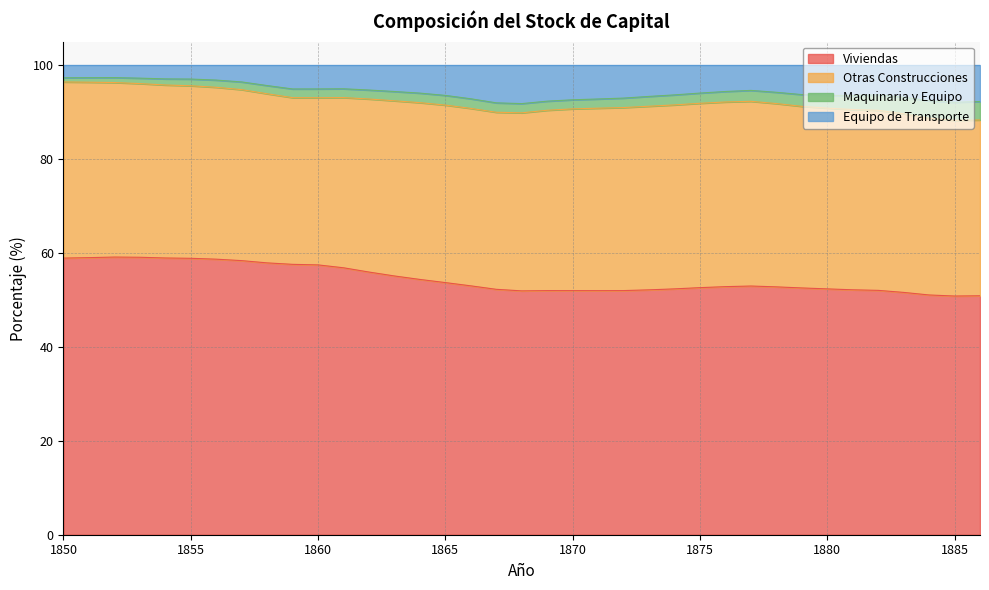

What is the maximum value for Viviendas?

59.1